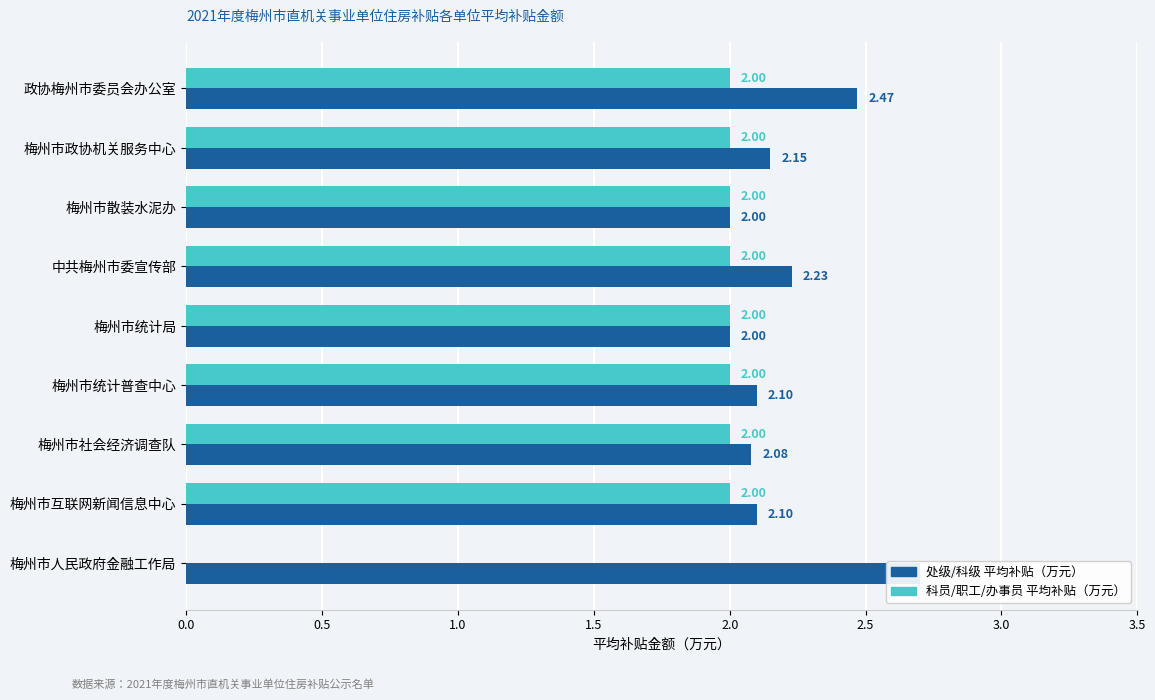

Rank the series by their average value, from highest to lowest.

处级/科级 平均补贴（万元）, 科员/职工/办事员 平均补贴（万元）